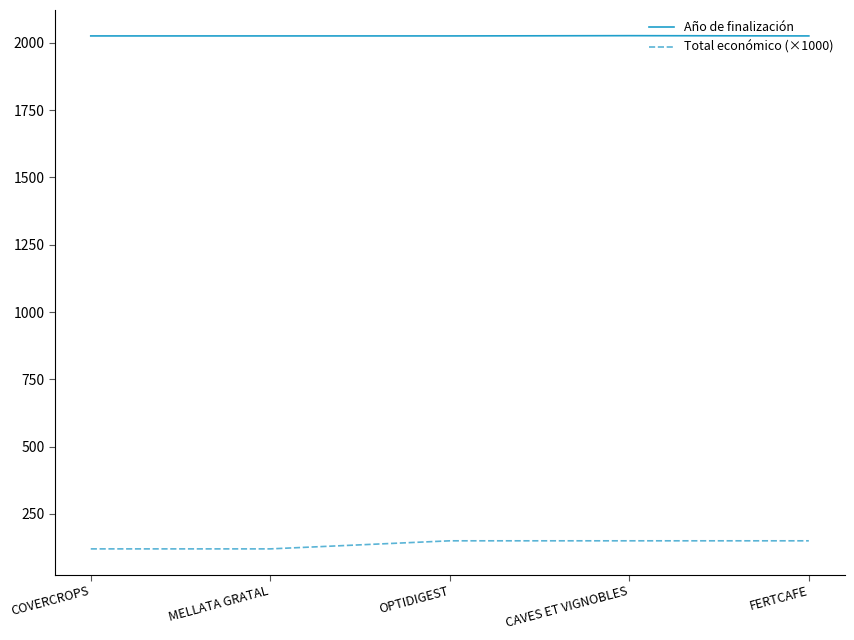

The Total económico (×1000) series shows 150 at OPTIDIGEST. True or false?

True